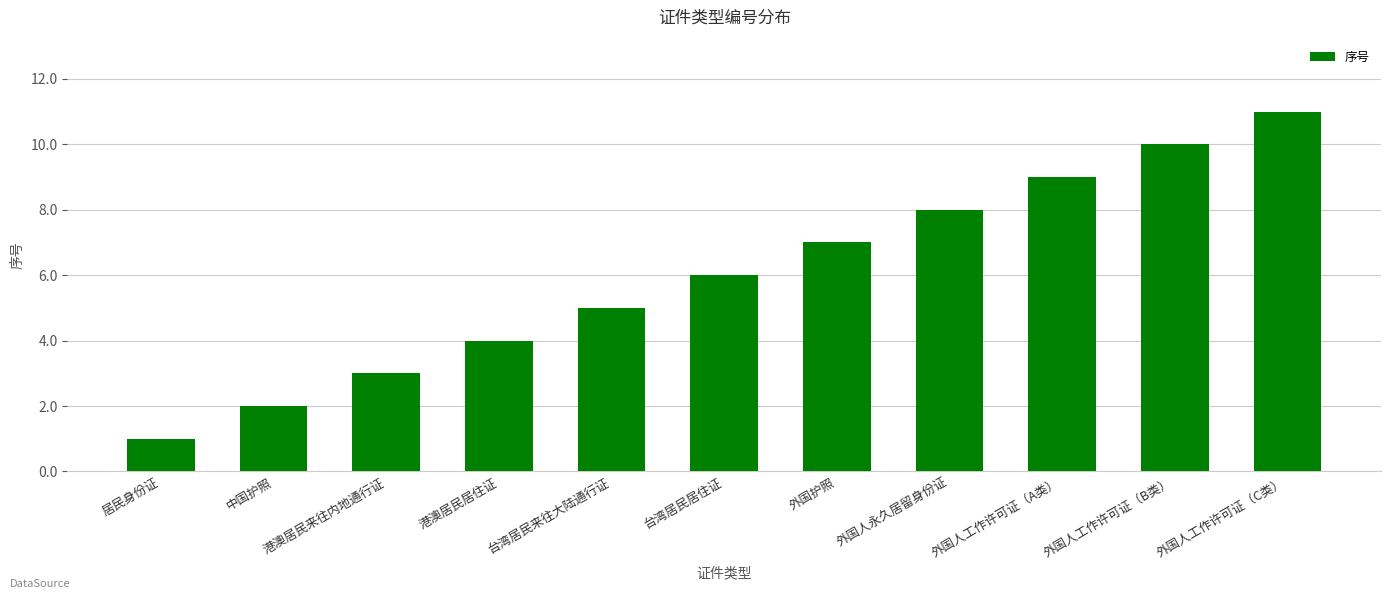

Read the value at 港澳居民居住证, to the nearest 5.

5